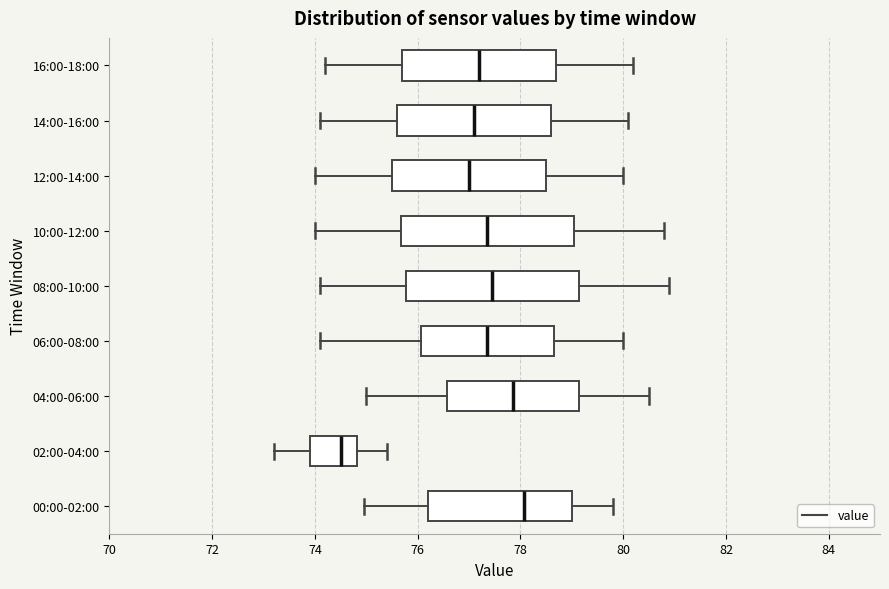

Where does the right whisker of the box for 14:00-16:00 end on the x-axis? The values are not printed on the chart, so give them approximately, as read against the axis.

80.2